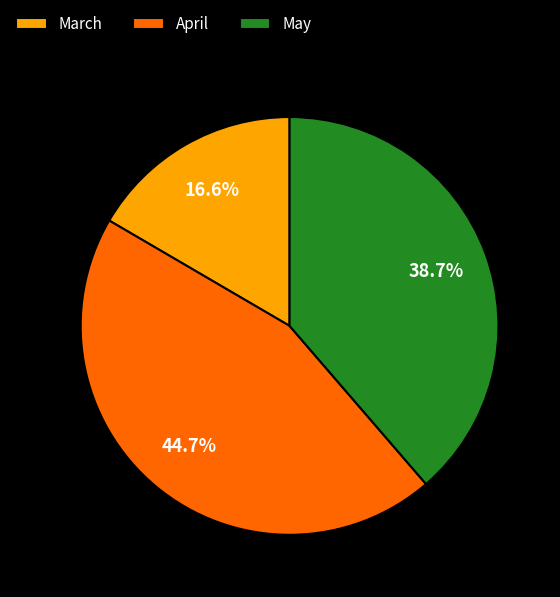

To the nearest percent, what percentage of the pie is March?

17%